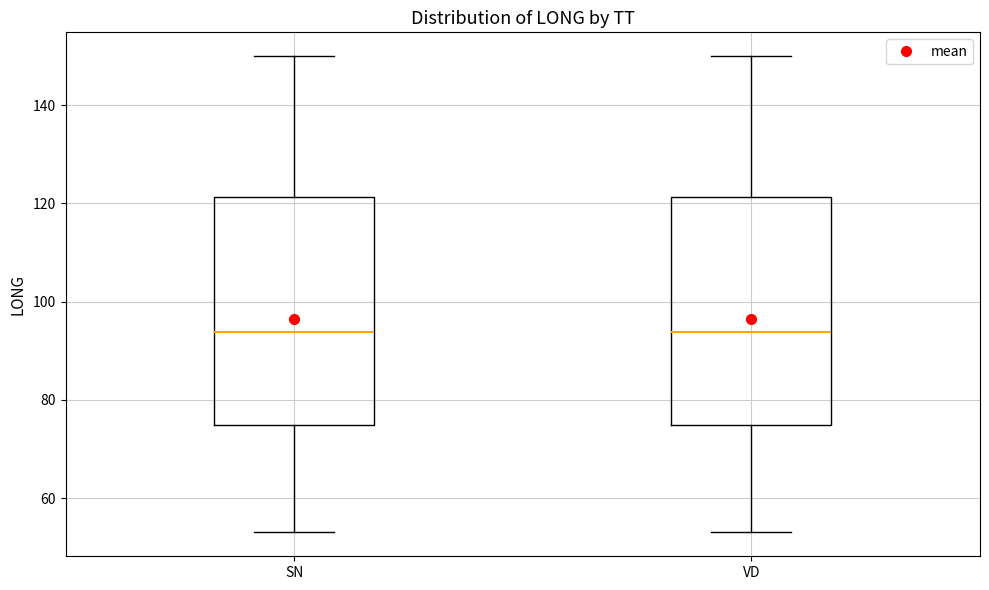

Where does the upper whisker of the box for VD end on the y-axis? The values are not printed on the chart, so give them approximately, as read against the axis.

150